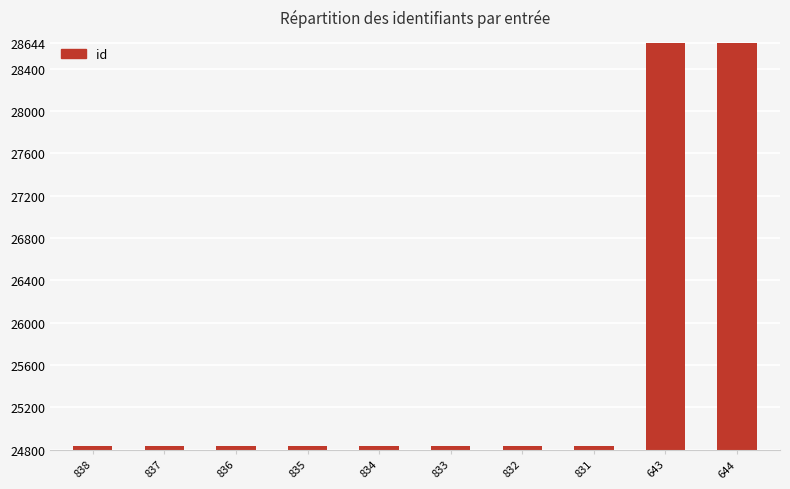

Between 643 and 838, which is larger?

643